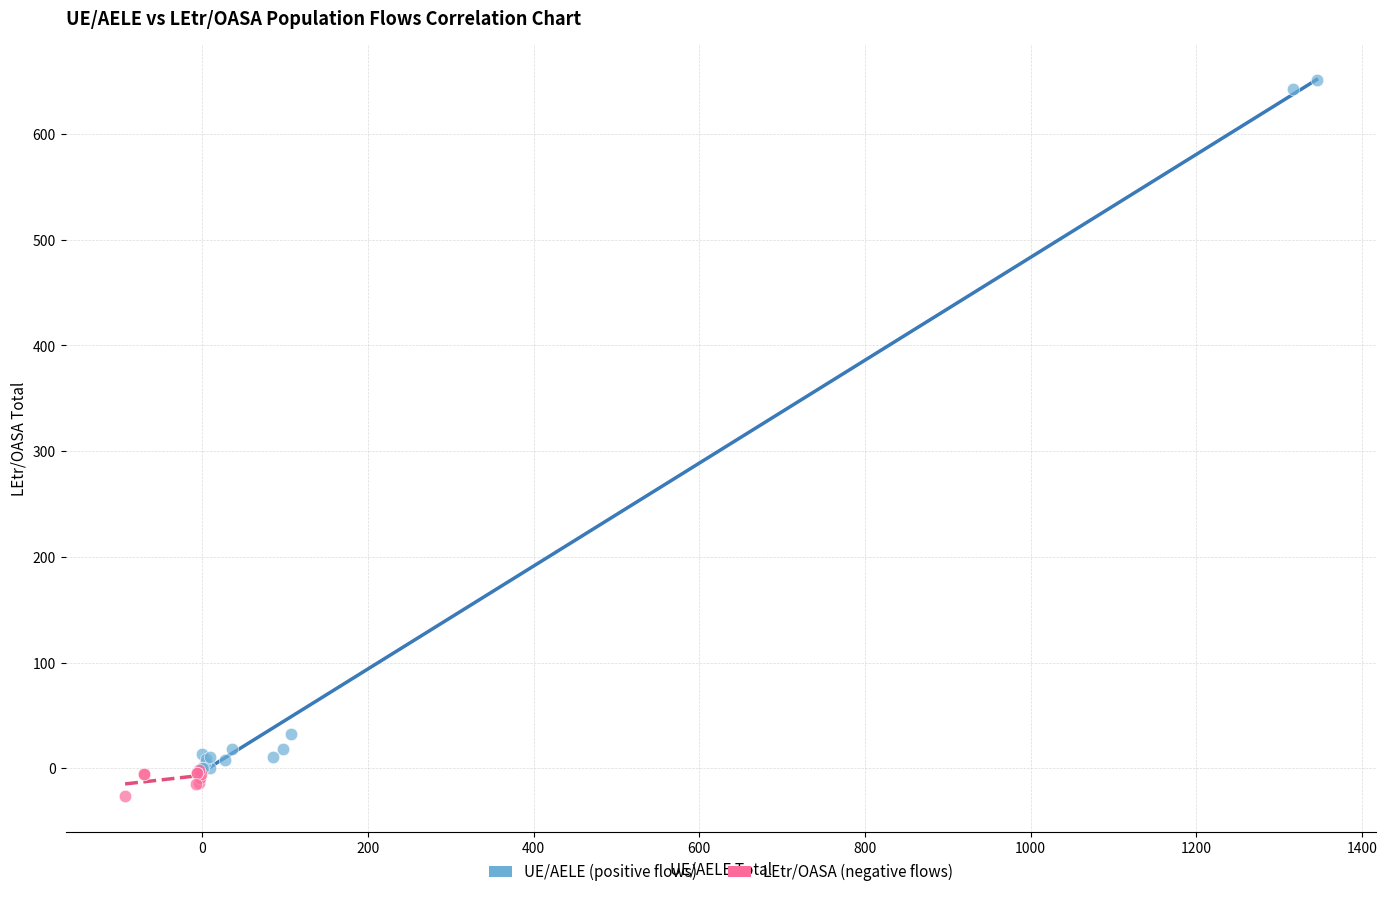

Which series has the widest spread of Y values?

UE/AELE (positive flows)